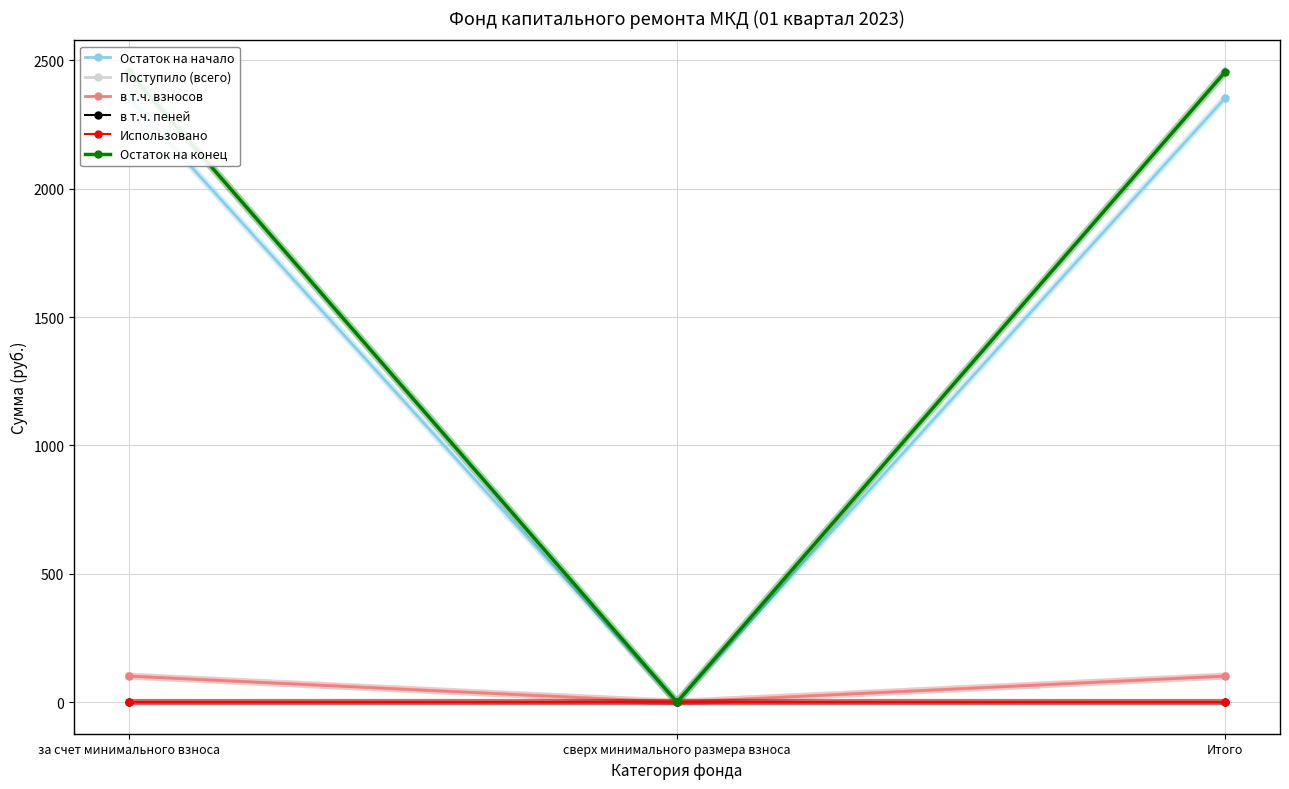

Reading left to right, transcribe all the data shown in this chart.

Остаток на начало: 2353.7	0.0	2353.7
Поступило (всего): 101.7	0.0	101.7
в т.ч. взносов: 101.7	0.0	101.7
в т.ч. пеней: 0.1	0.0	0.1
Использовано: 0.0	0.0	0.0
Остаток на конец: 2455.4	0.0	2455.4